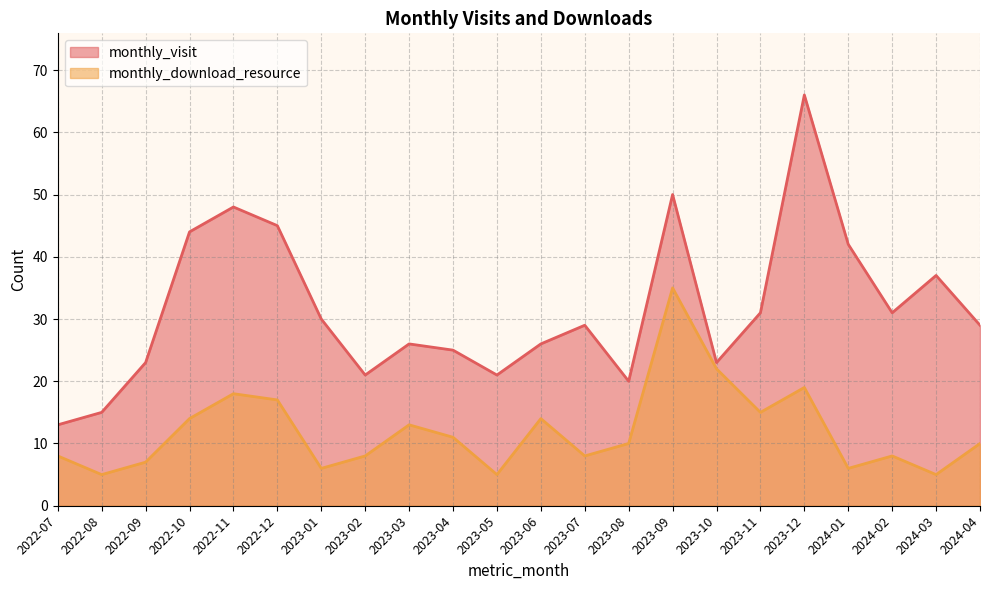

How many data points in monthly_visit are above 29?

10